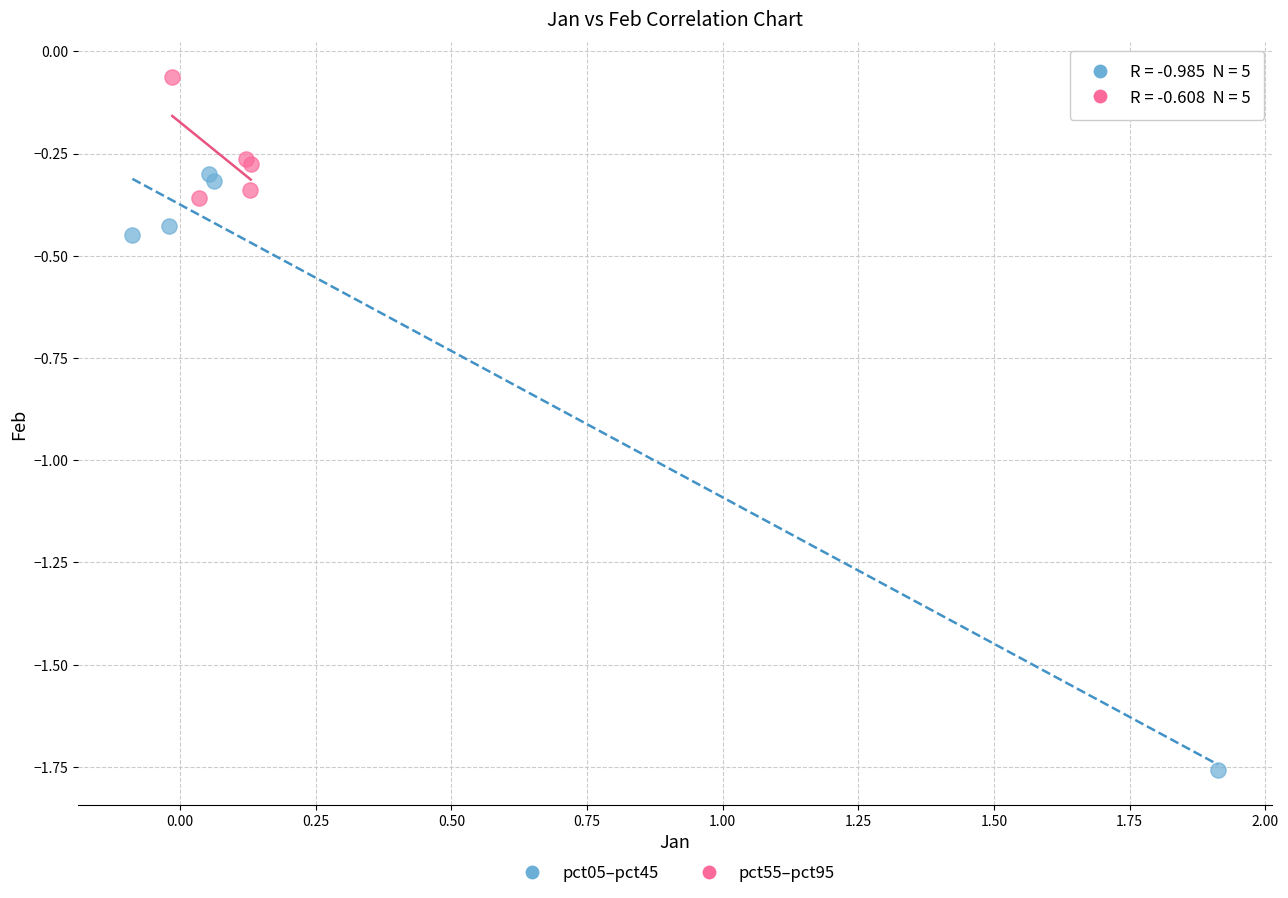

Which series has the widest spread of Y values?

pct05–pct45